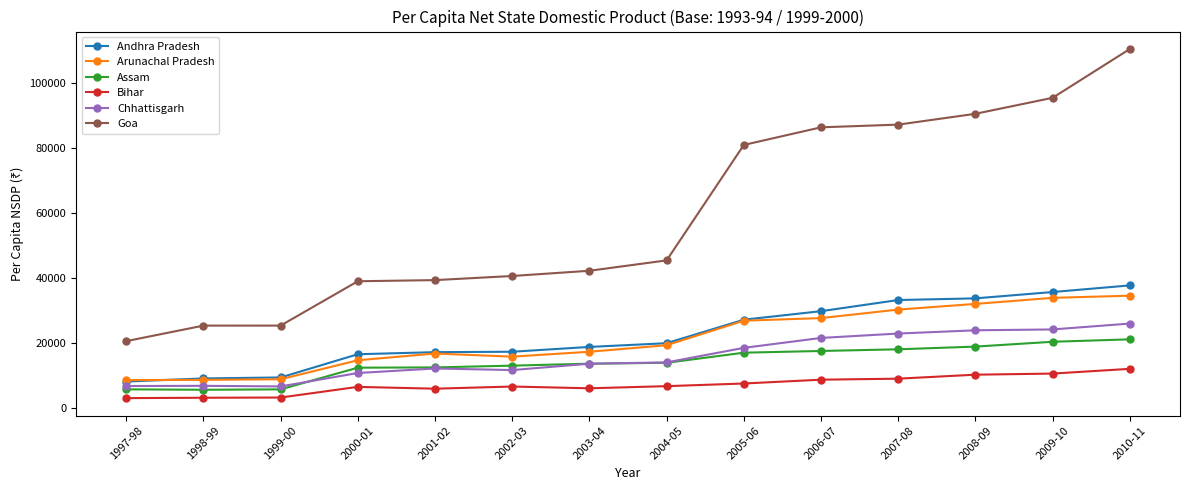

Which series has the largest total across all categories?

Goa